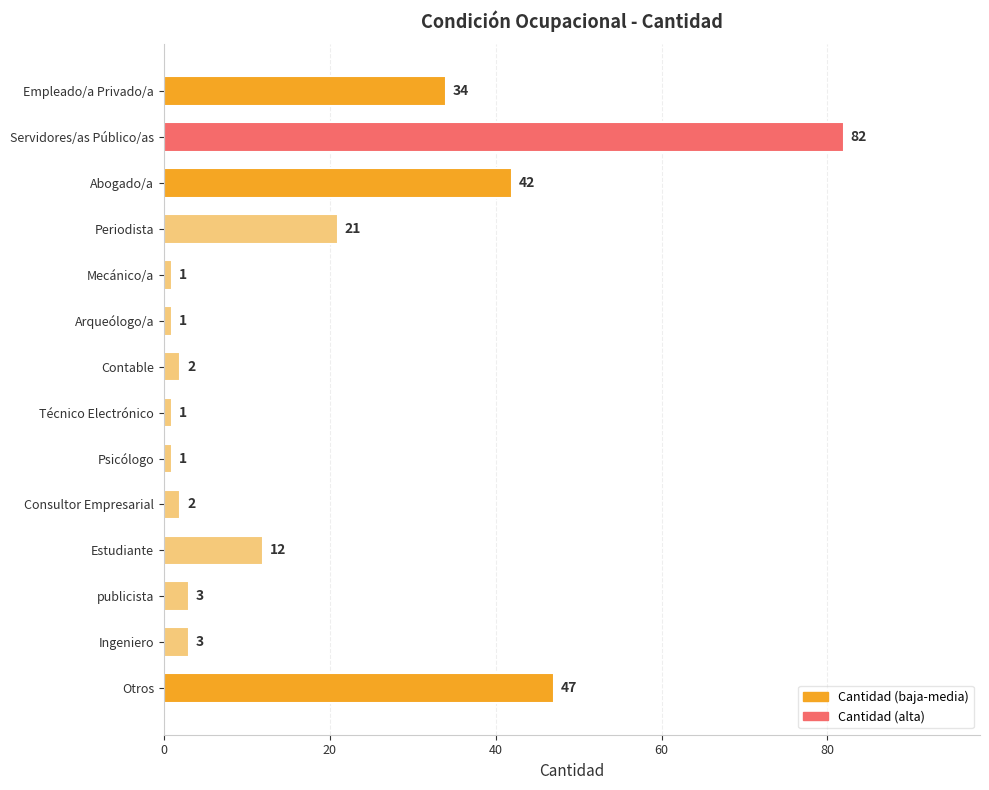

What is the value of the 5th bar from the top?

1